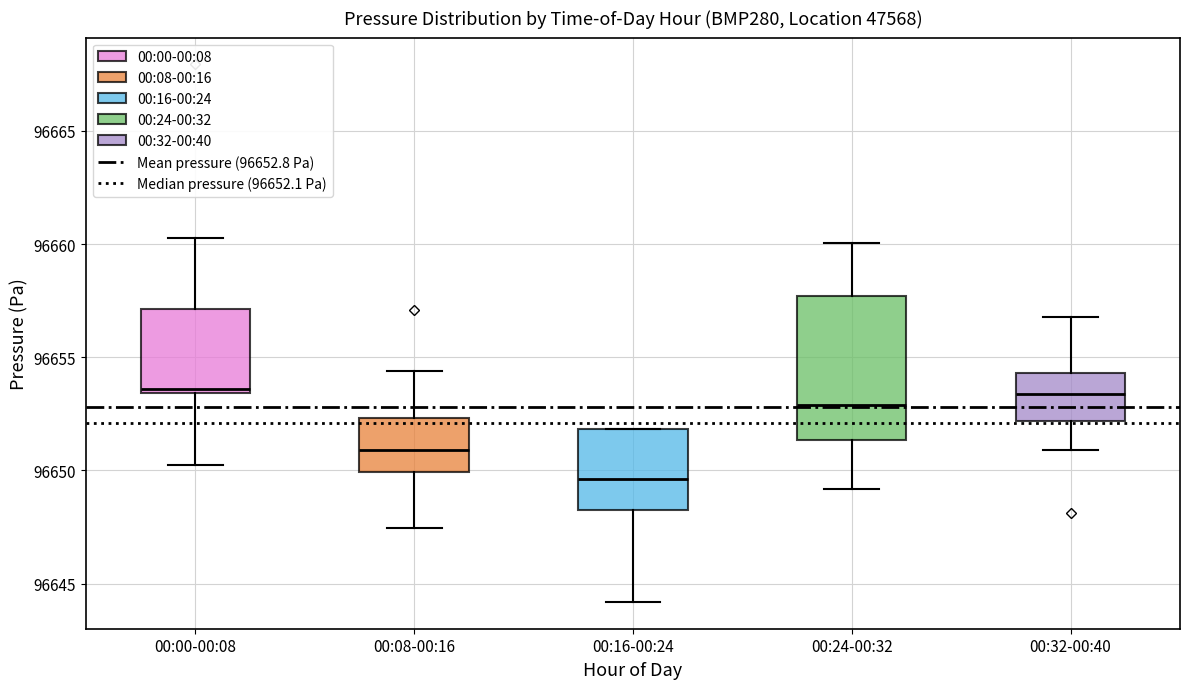

Which box's median line is the lowest?

00:16-00:24